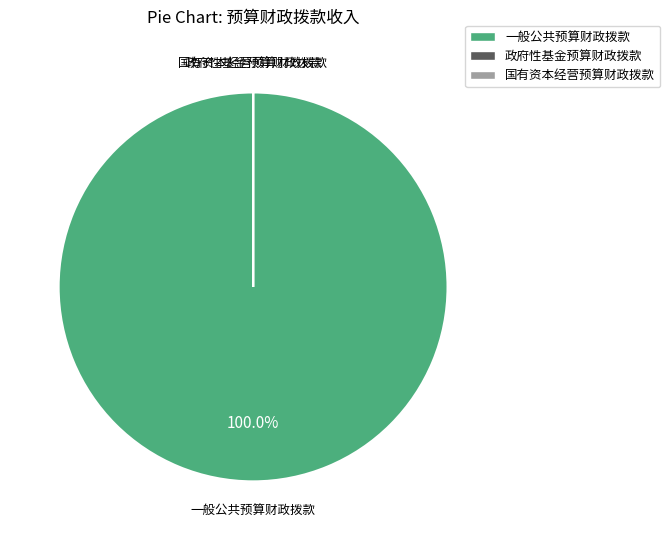

What is the majority slice?

一般公共预算财政拨款